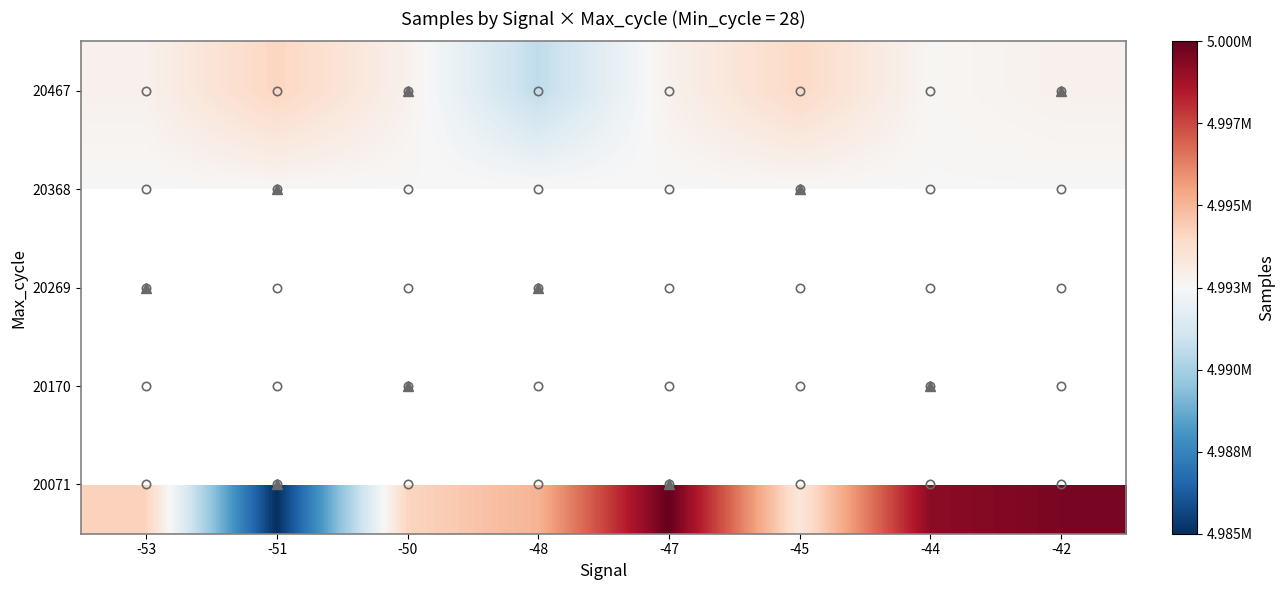

Is it true that 20467 equals 1050330.8 at -50?

False